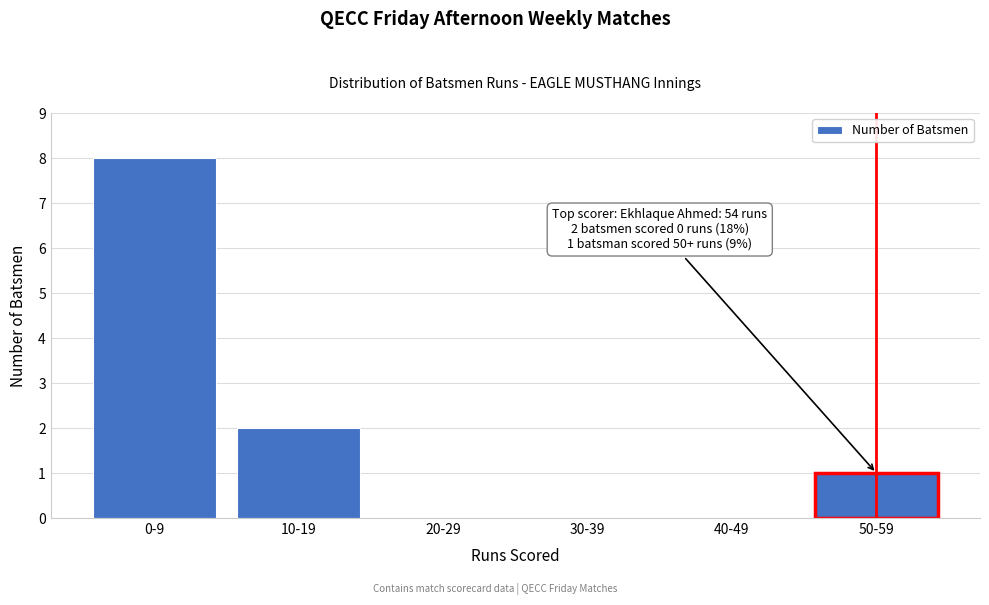

Reading left to right, transcribe all the data shown in this chart.

0-9=8	10-19=2	20-29=0	30-39=0	40-49=0	50-59=1